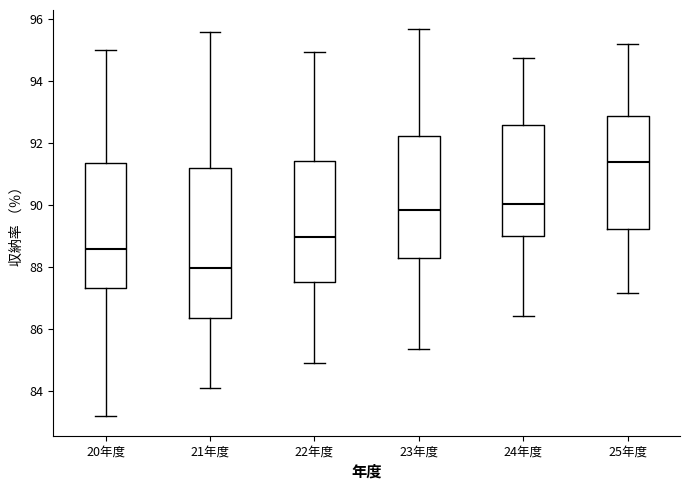

Comparing the boxes themselves (not the whiskers), which one is the tallest?

21年度